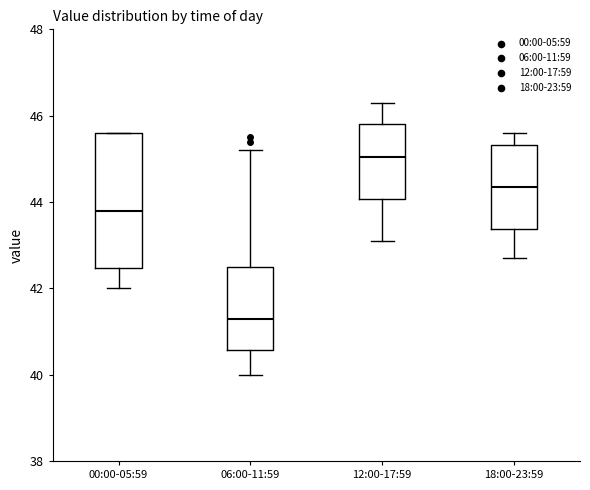

Which box is the tallest, from its lower edge to its upper edge?

00:00-05:59